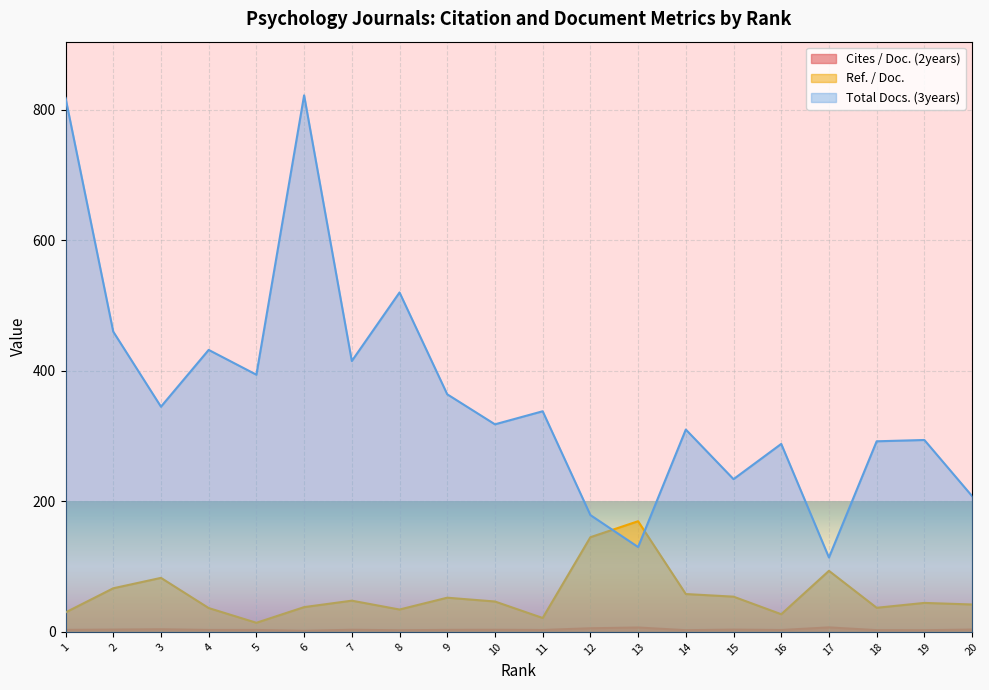

Count the number of data series in this chart.

3